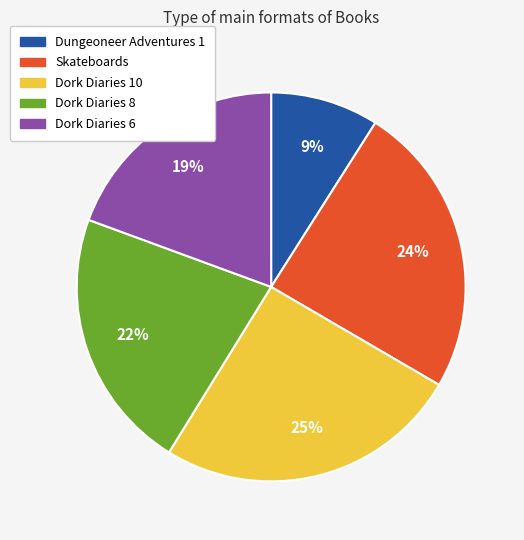

The Skateboards slice represents 24% of the pie. True or false?

True